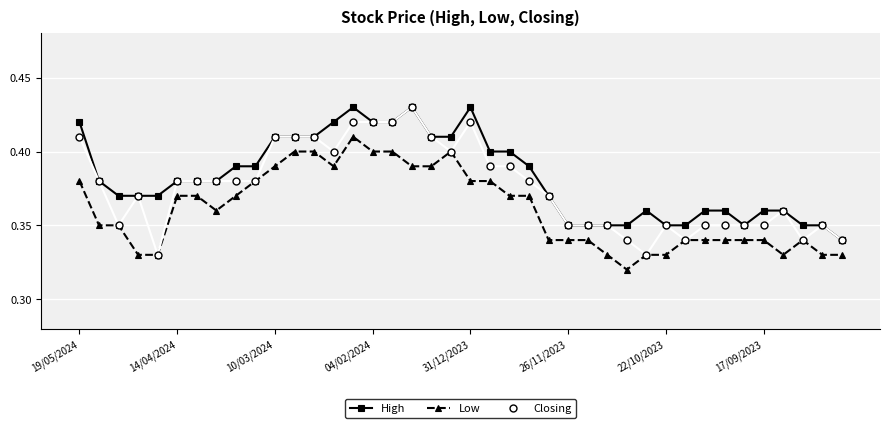

True or false: Closing has more than 1 interior local peaks.

True